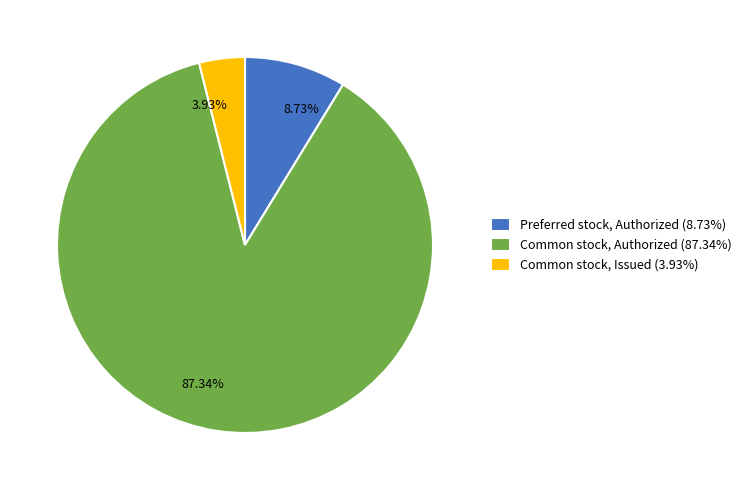

Does any single category account for the majority?

Yes